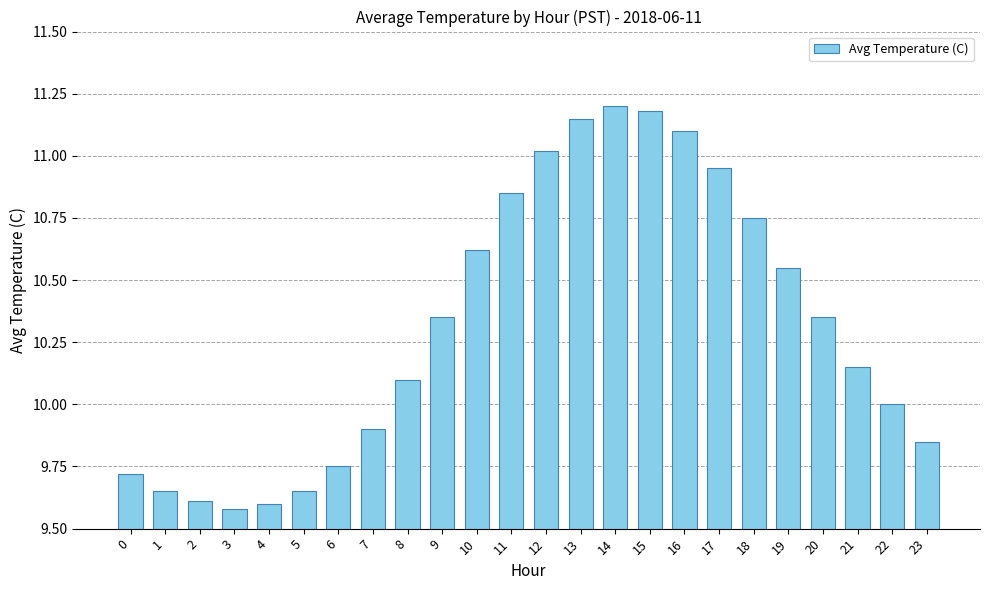

What is the smallest value displayed?

9.6